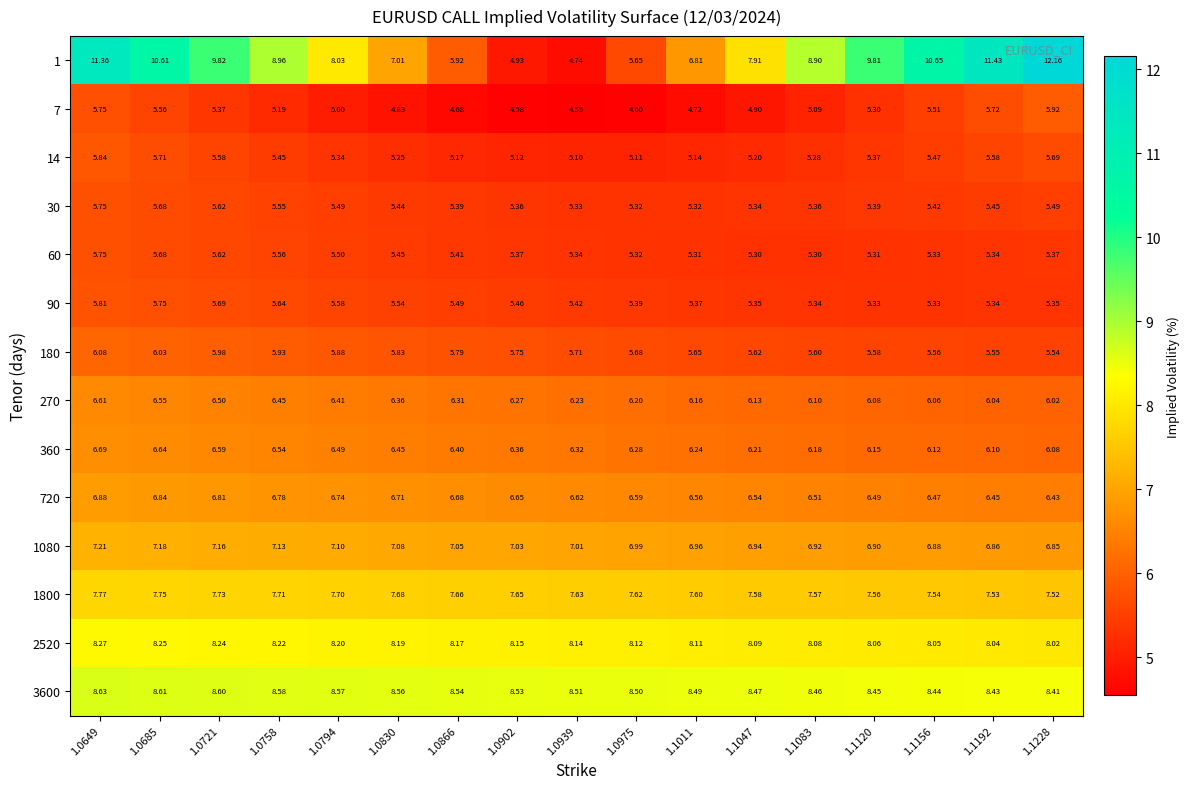

At which category is the sum across all series the highest?

1.0649